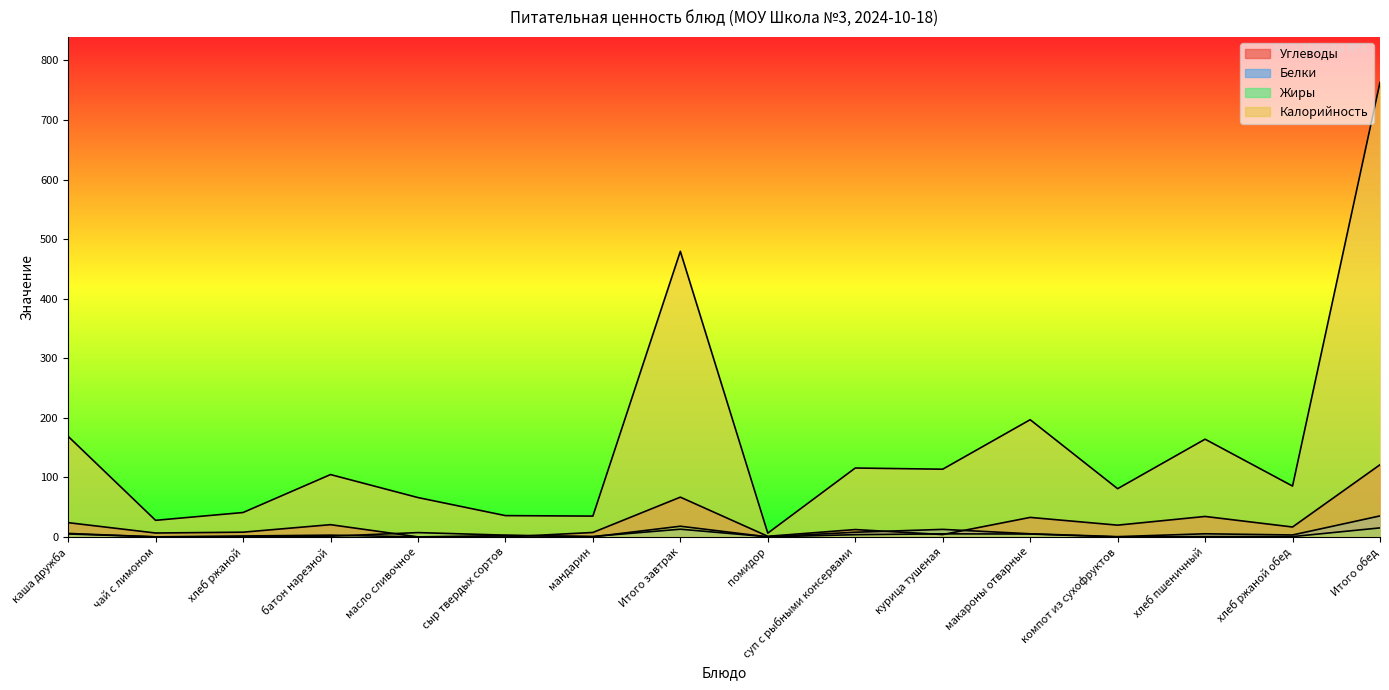

How many data points in Углеводы are above 16?

8